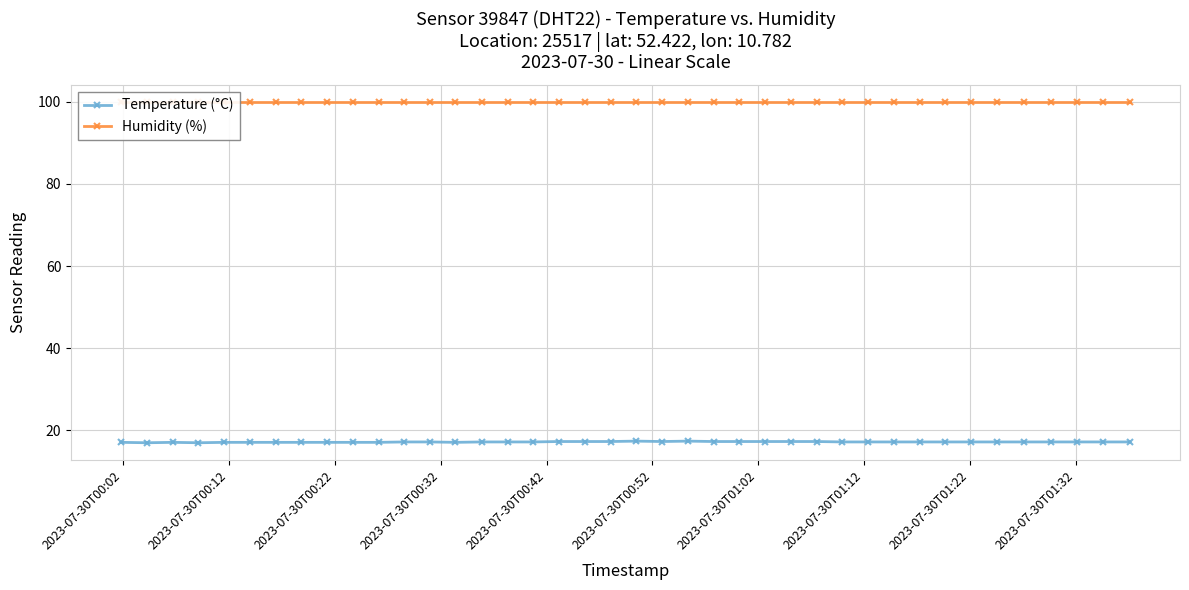

True or false: Temperature (°C) has more than 0 points higher than both neighbors.

True